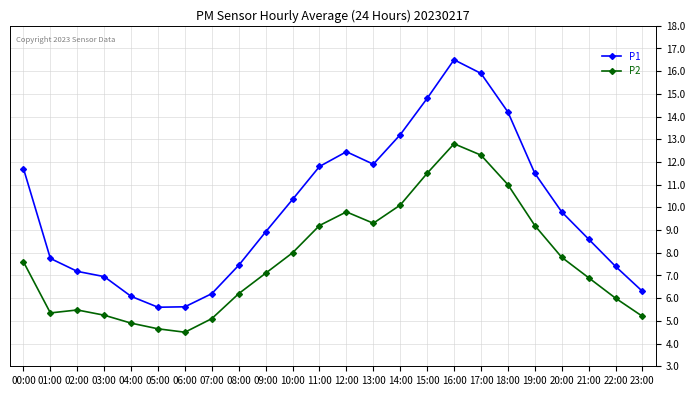

In P1, how many points are lower than both neighbors (excluding endpoints)?

2